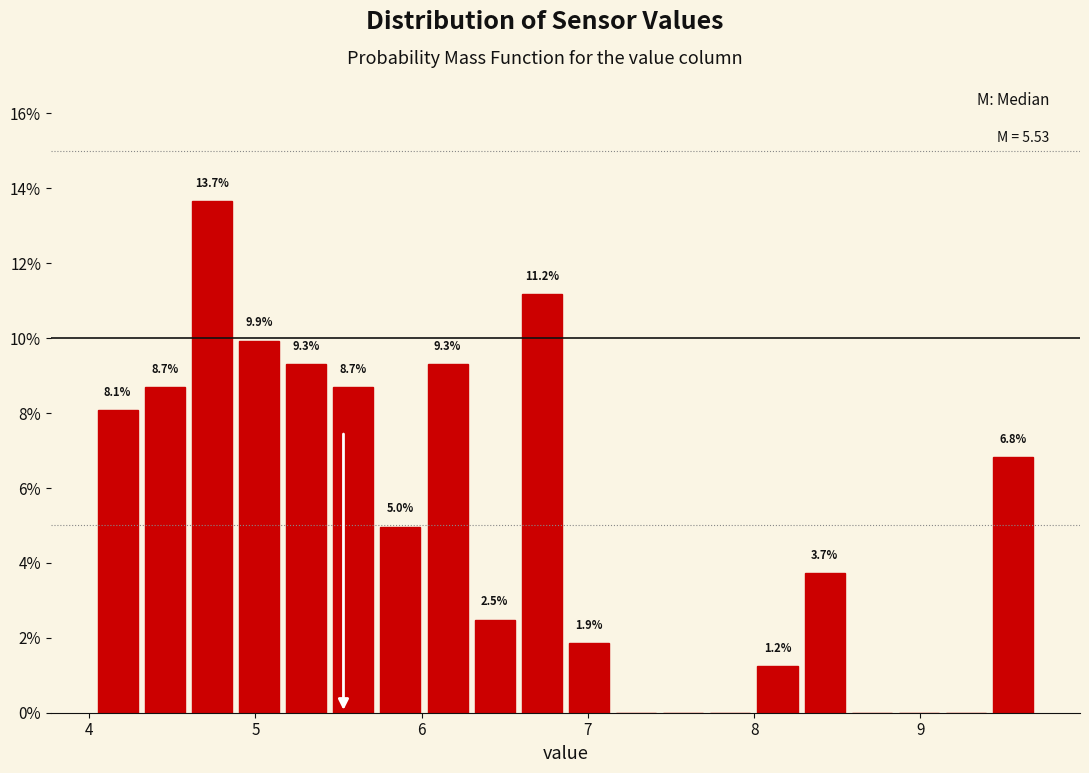

Read against the x-axis, roughly where is the centre of the tallest bar?

4.7